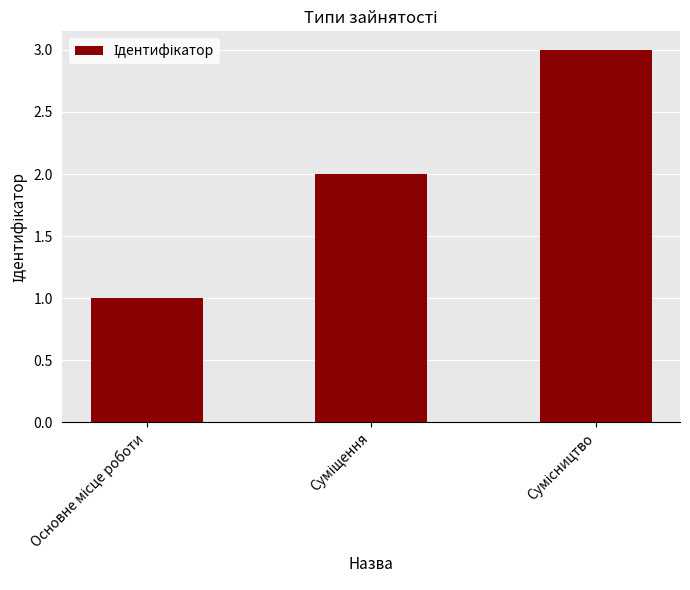

What is the greatest value displayed?

3